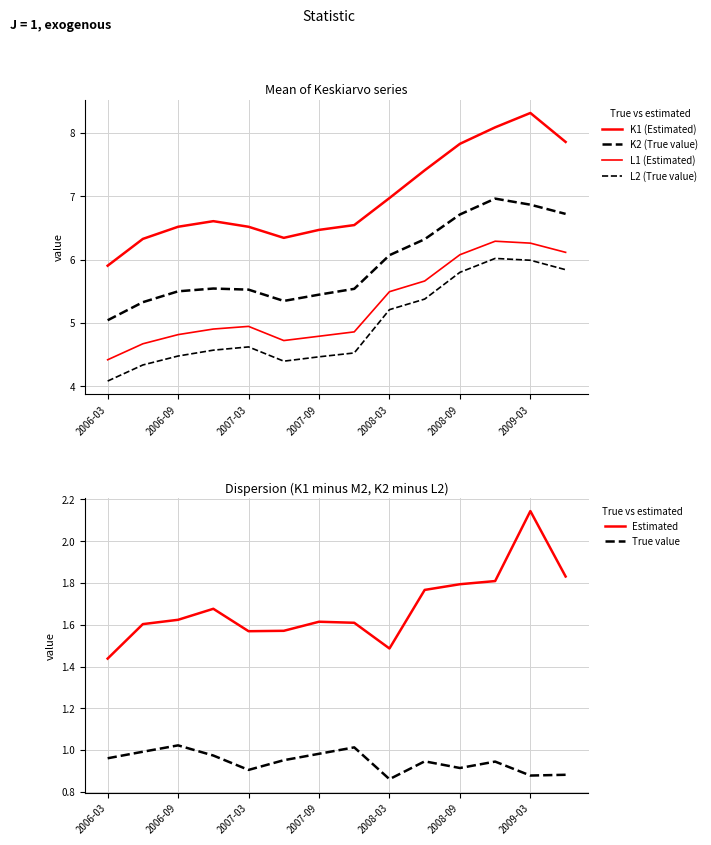

True or false: Estimated has a value of 0.7 at 2008-09.

False